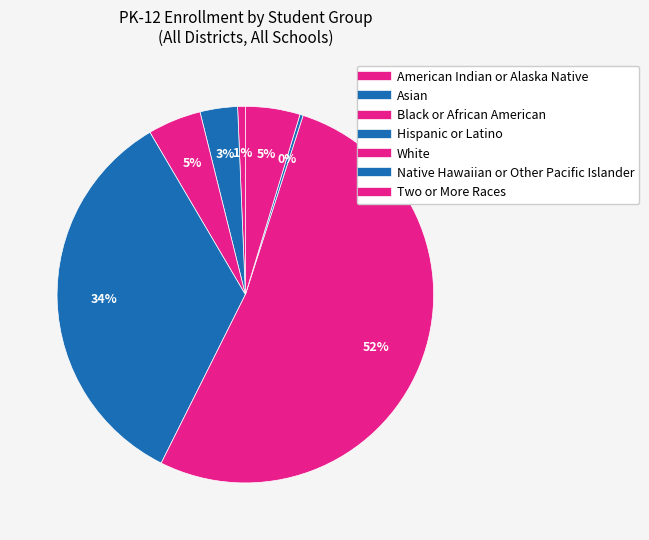

To the nearest percent, what is the average slice percentage?

14%